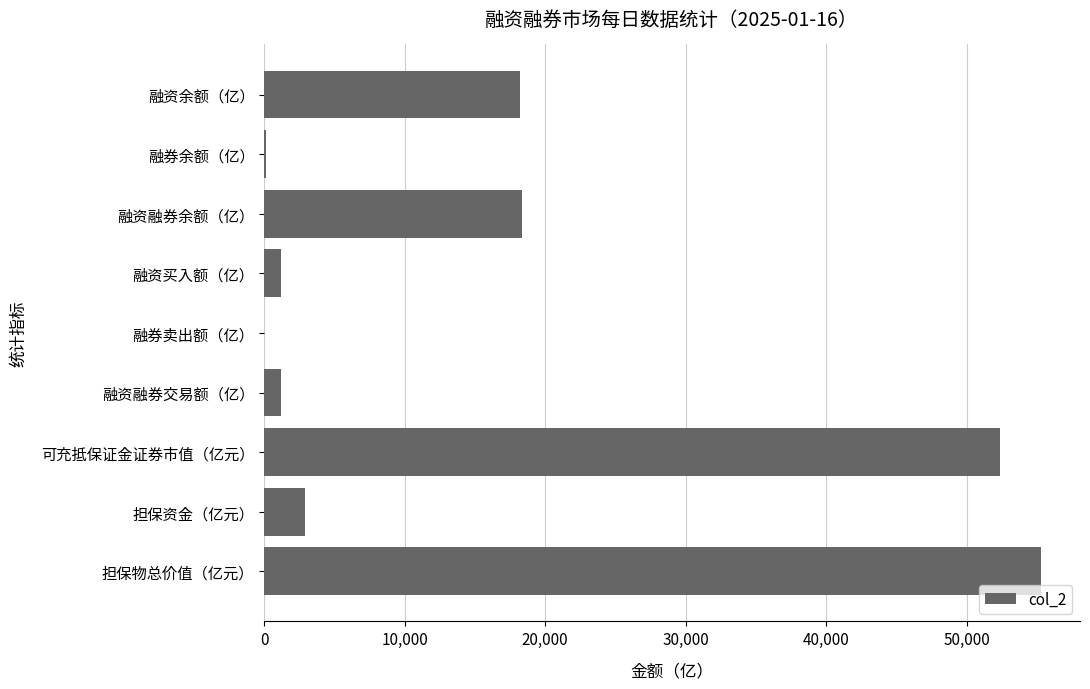

Between 可充抵保证金证券市值（亿元） and 融资余额（亿）, which is larger?

可充抵保证金证券市值（亿元）